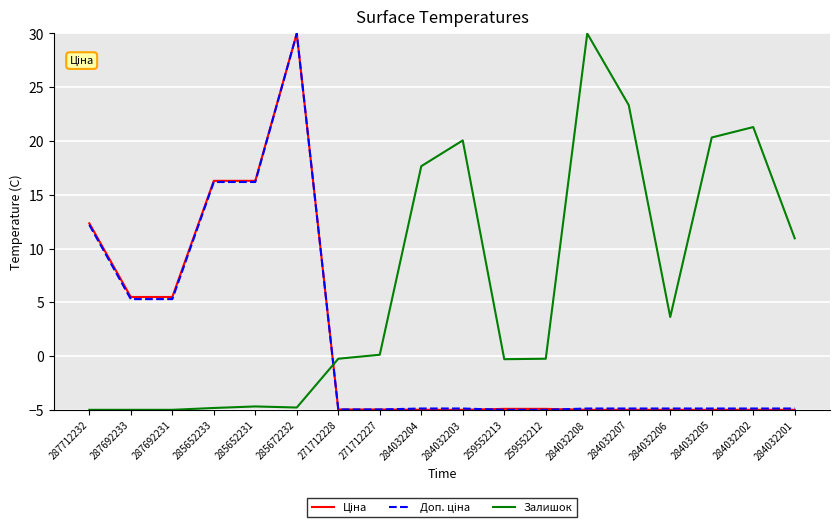

Which series changed the most between 285652231 and 284032207?

Залишок